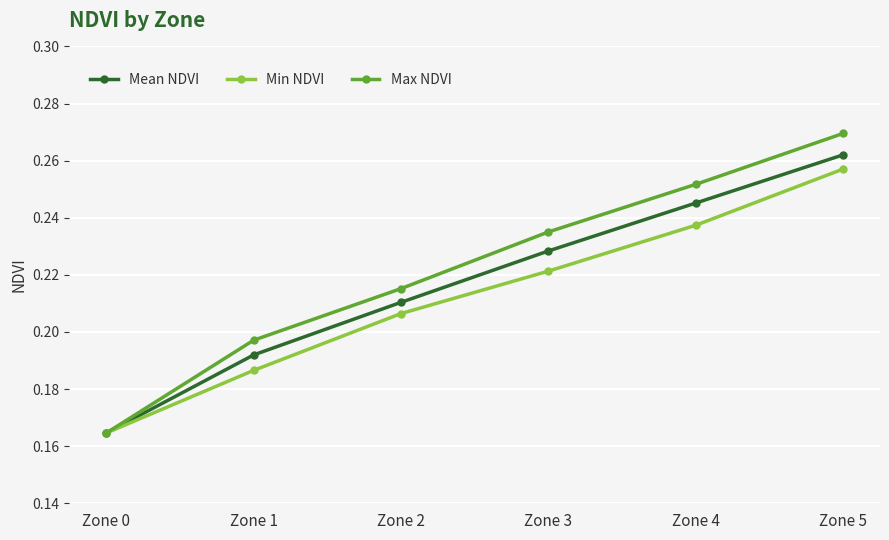

Count the number of categories in the chart.

6